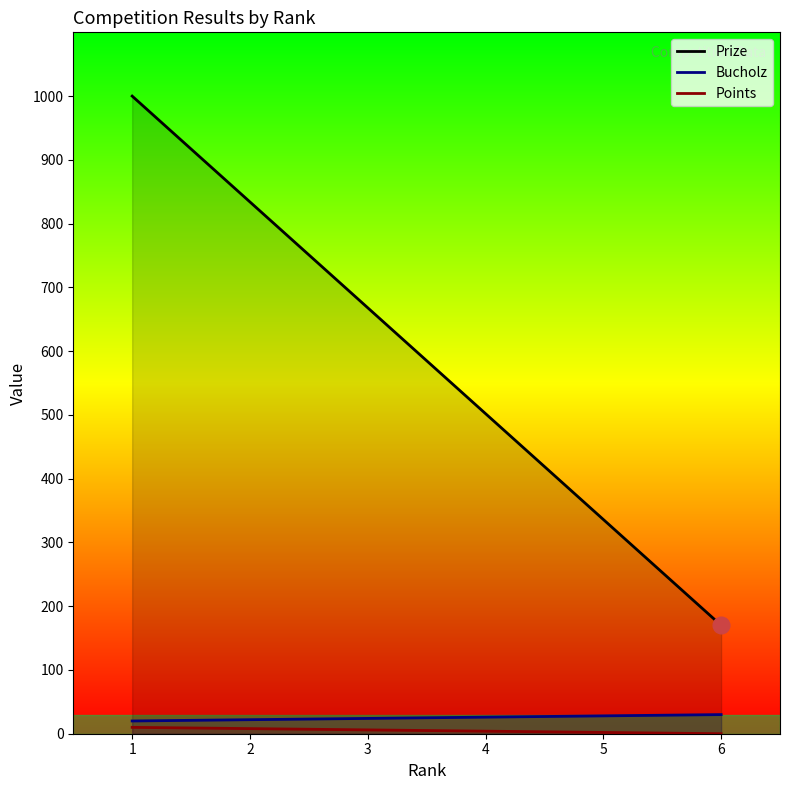

Which series has the largest range (max minus min)?

Points